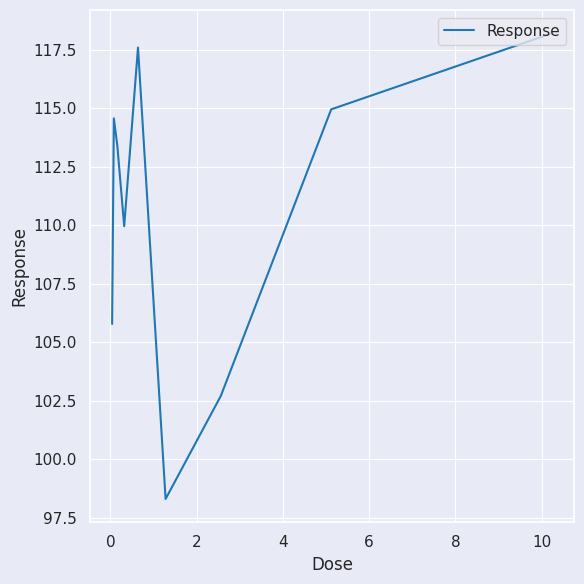

What is the greatest value displayed?

118.2